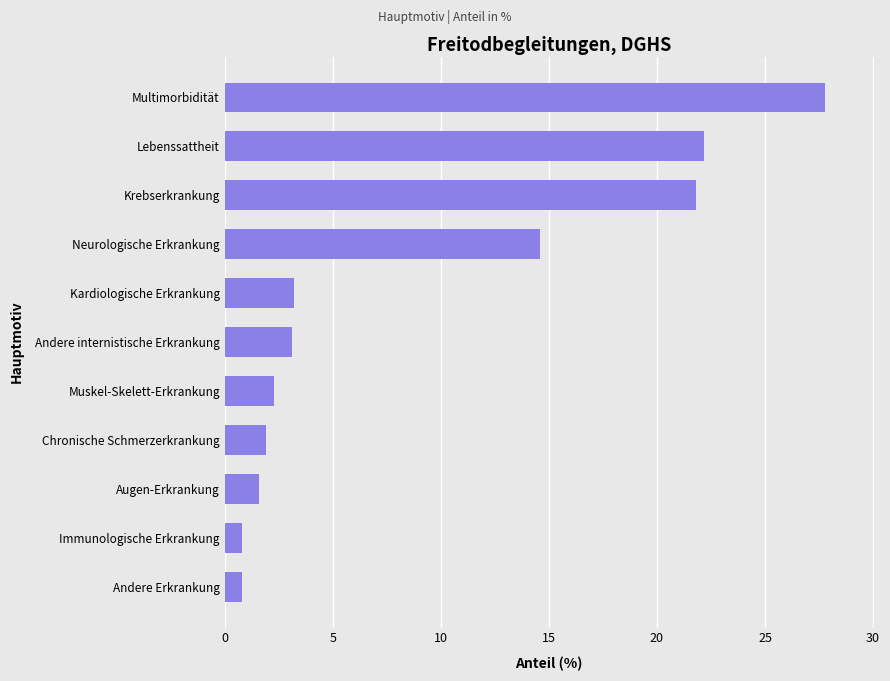

What is the label of the 2nd bar from the bottom?

Immunologische Erkrankung